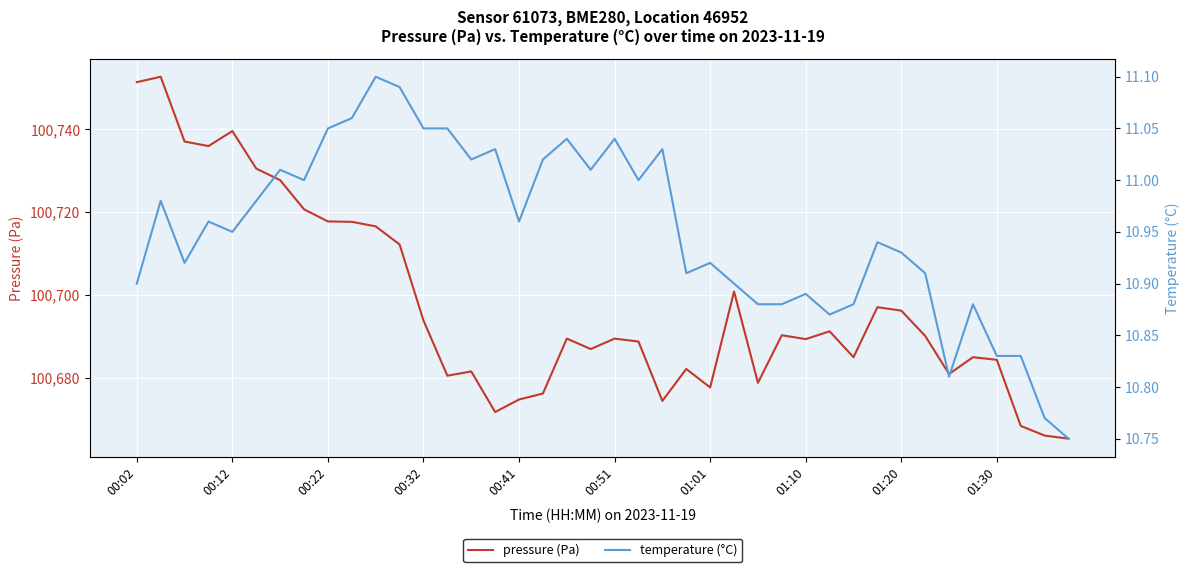

What is the greatest value displayed?

100752.7